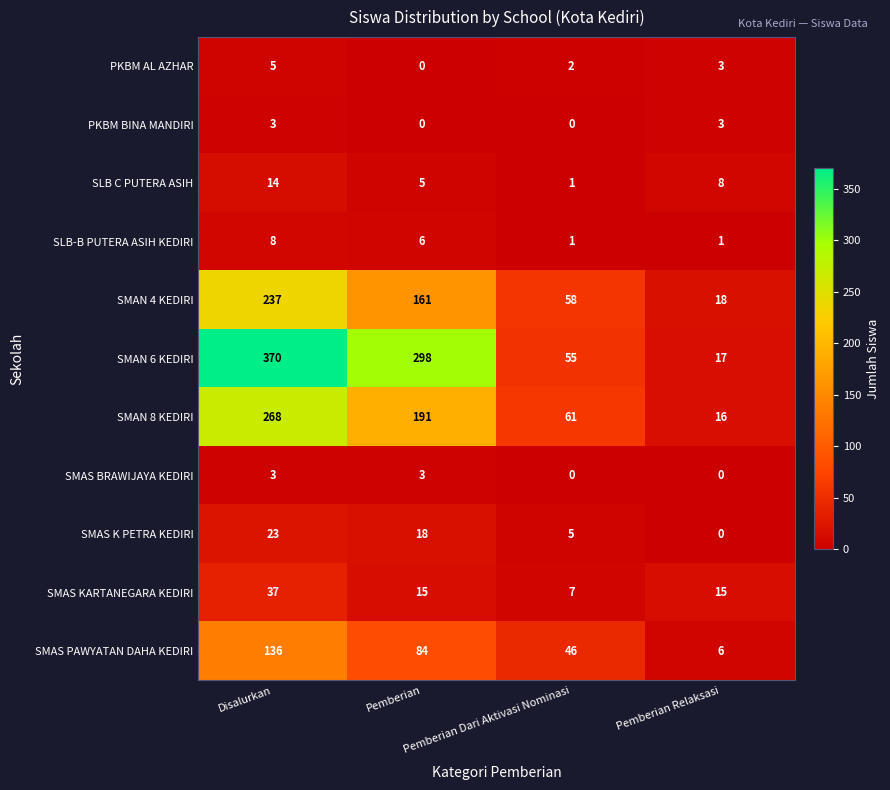

Which series has the largest total across all categories?

SMAN 6 KEDIRI